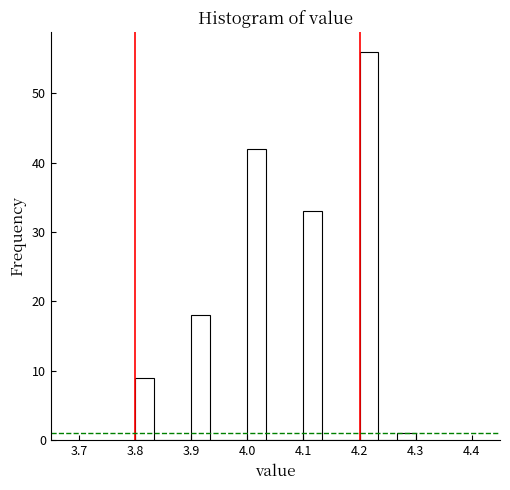

Around what value on the x-axis is the tallest bar? Give the approximate position of its centre, as read against the axis.

4.22